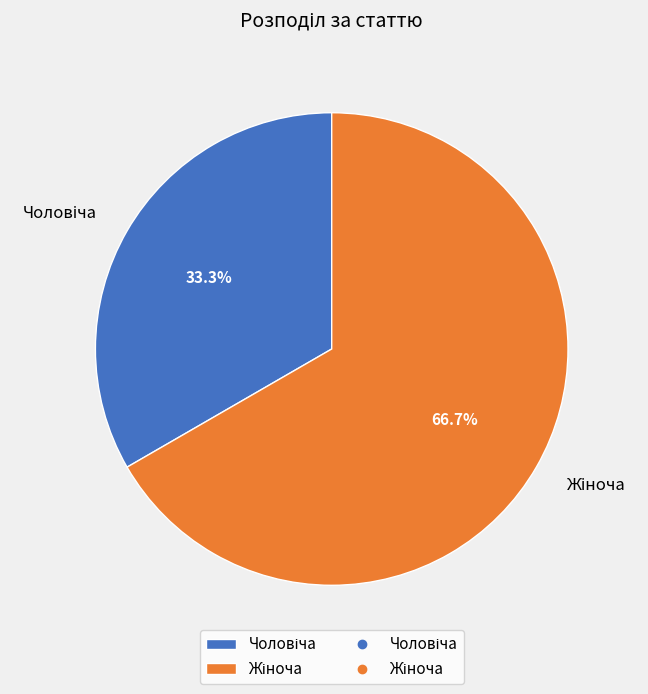

Is there any slice that represents more than half of the pie?

Yes